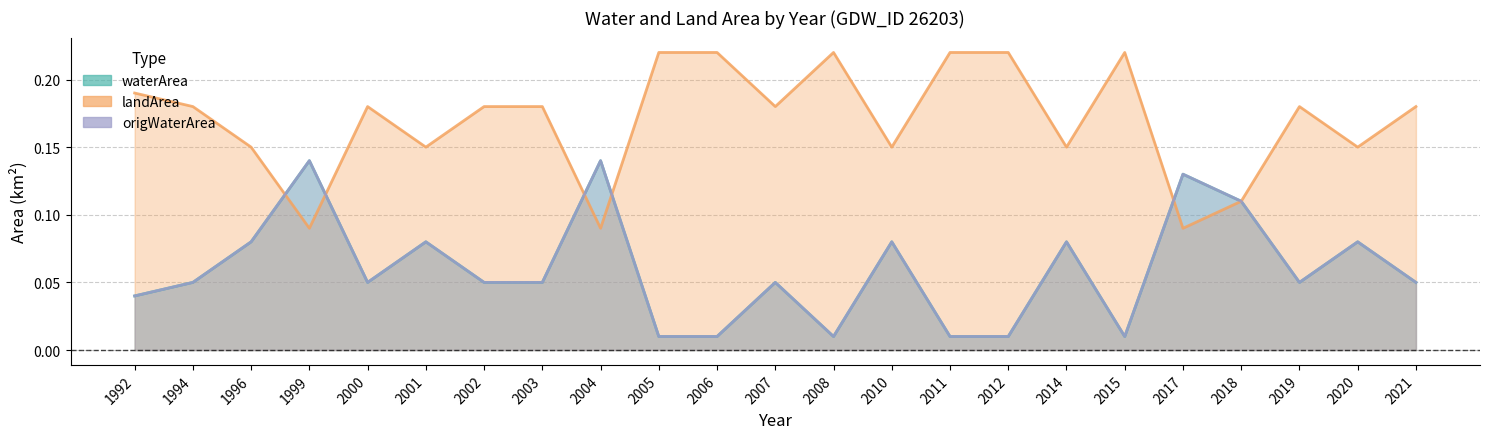

Rank the series at 2011 from lowest to highest value.

waterArea, origWaterArea, landArea